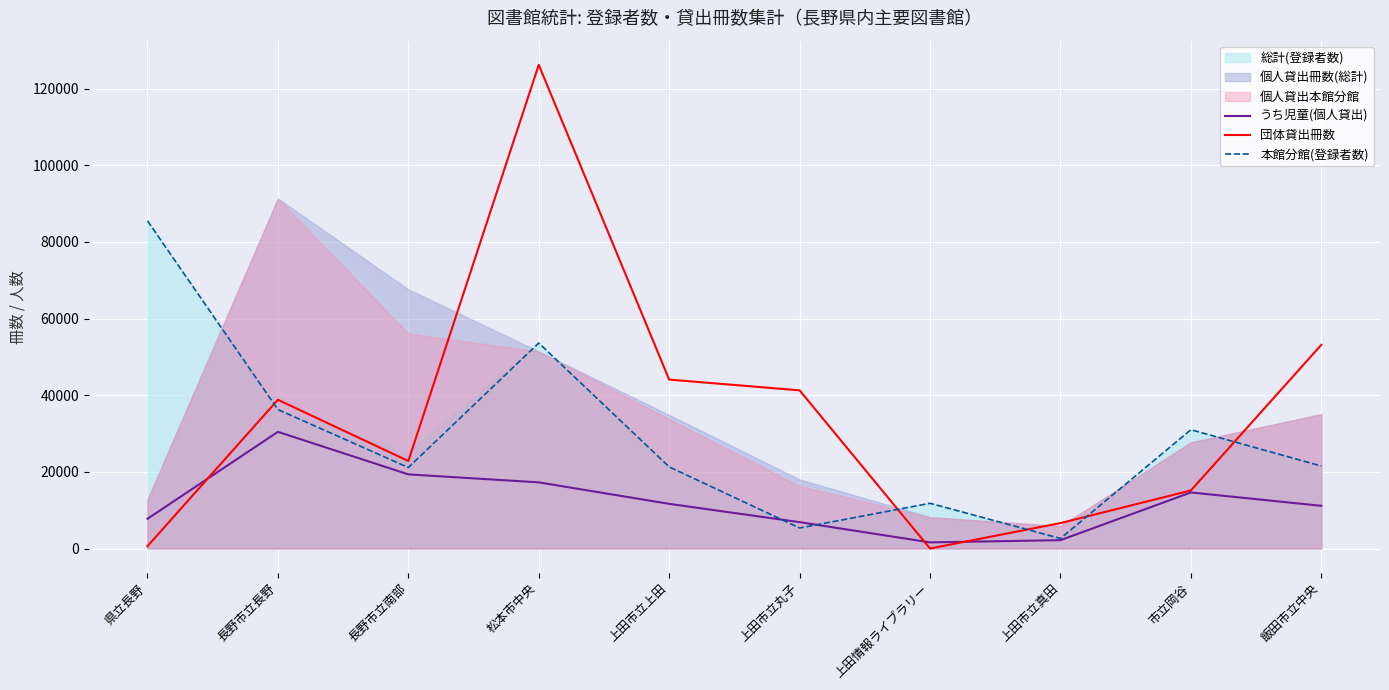

What value does the うち児童(個人貸出) series have at 松本市中央?

17257.8